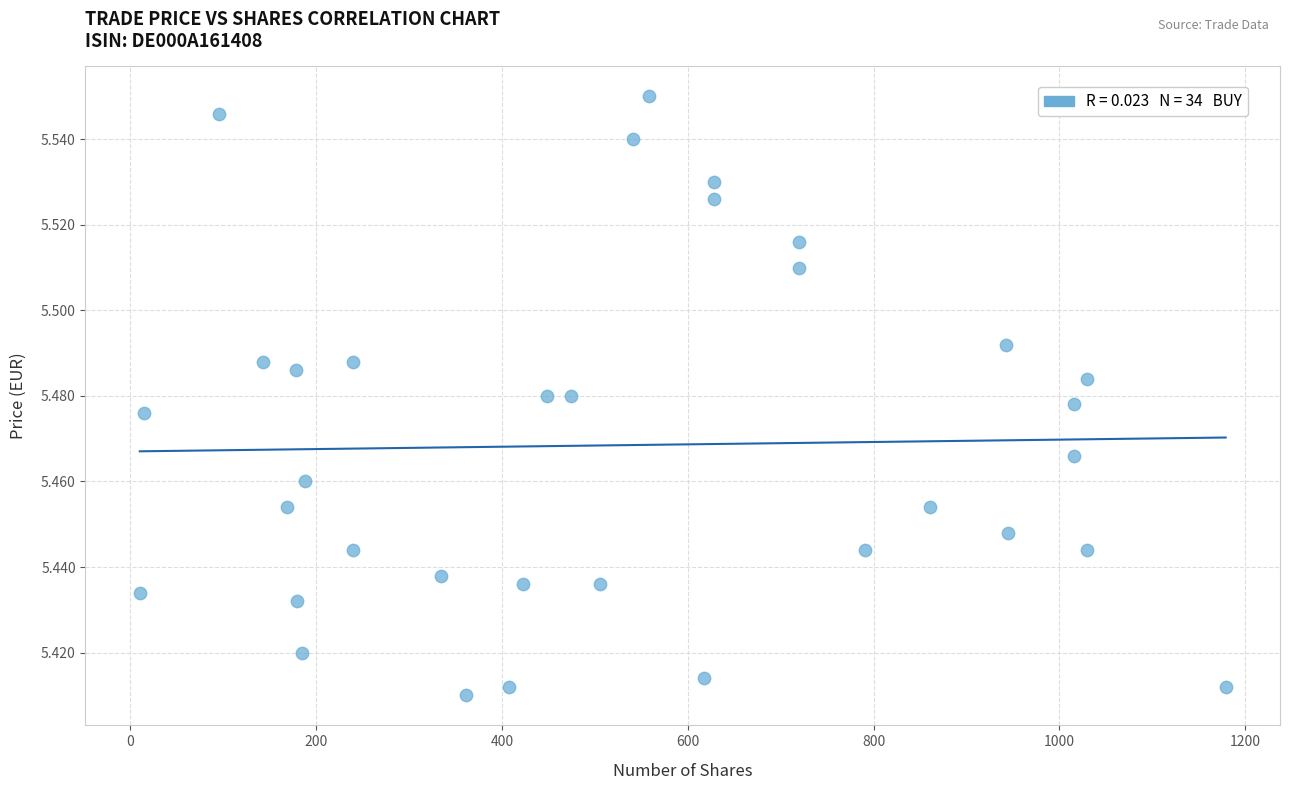

What is the range of X values (max minus min)?

1169.0